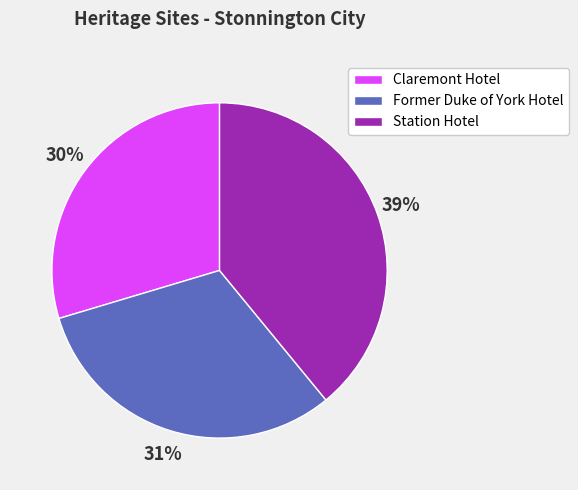

The Station Hotel slice represents 39% of the pie. True or false?

True